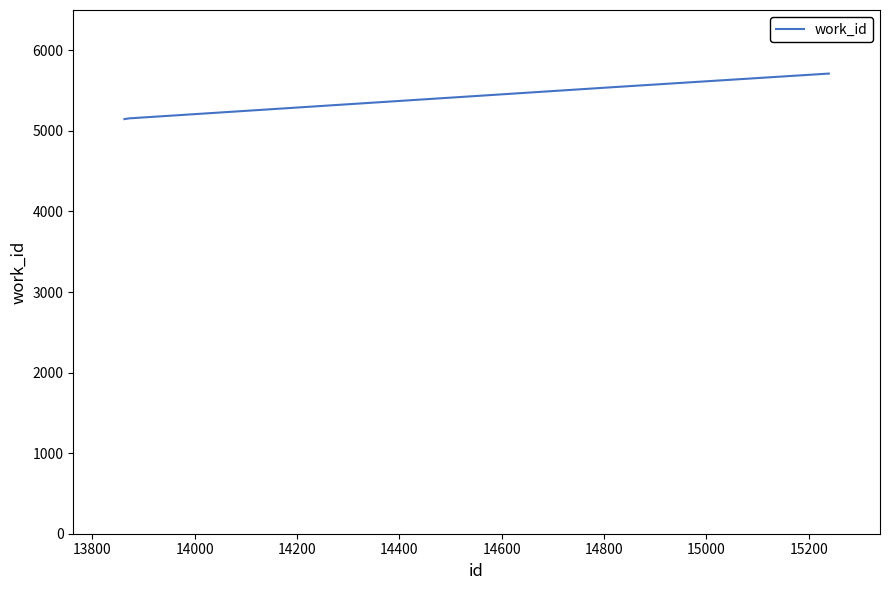

What is the difference between the maximum and minimum values?

565